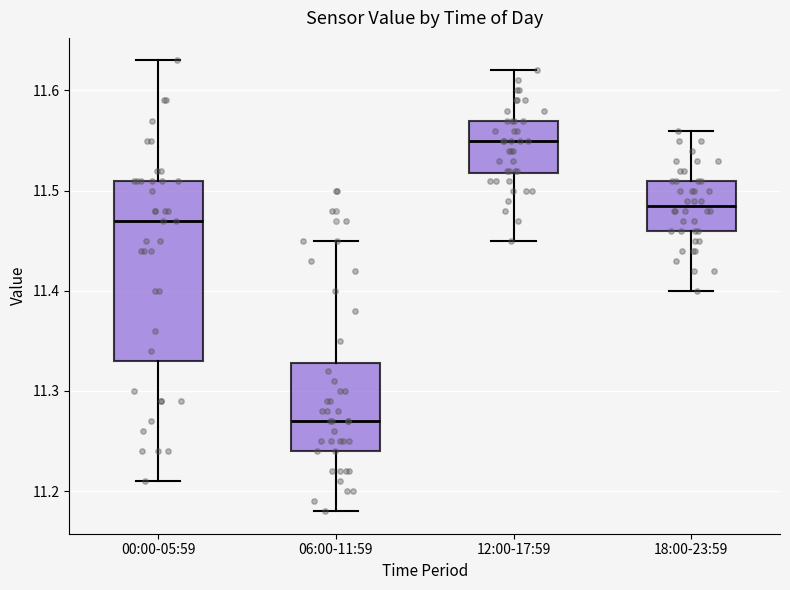

Which box has the highest median line?

12:00-17:59